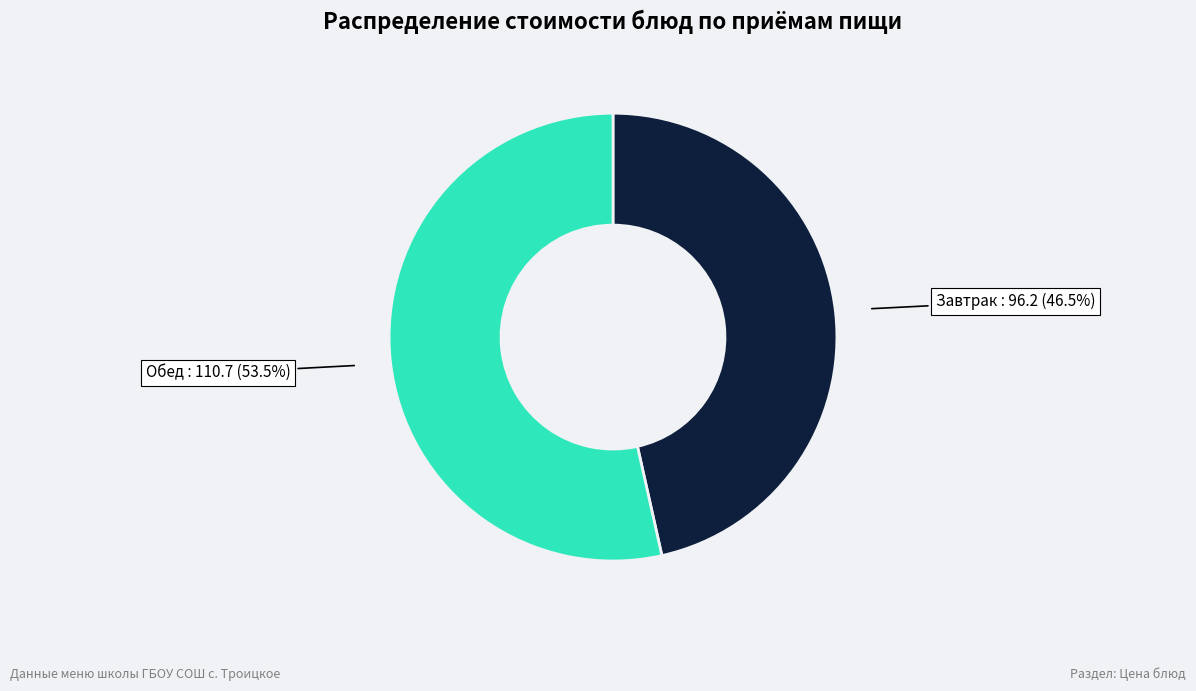

Is there any slice that represents more than half of the pie?

Yes